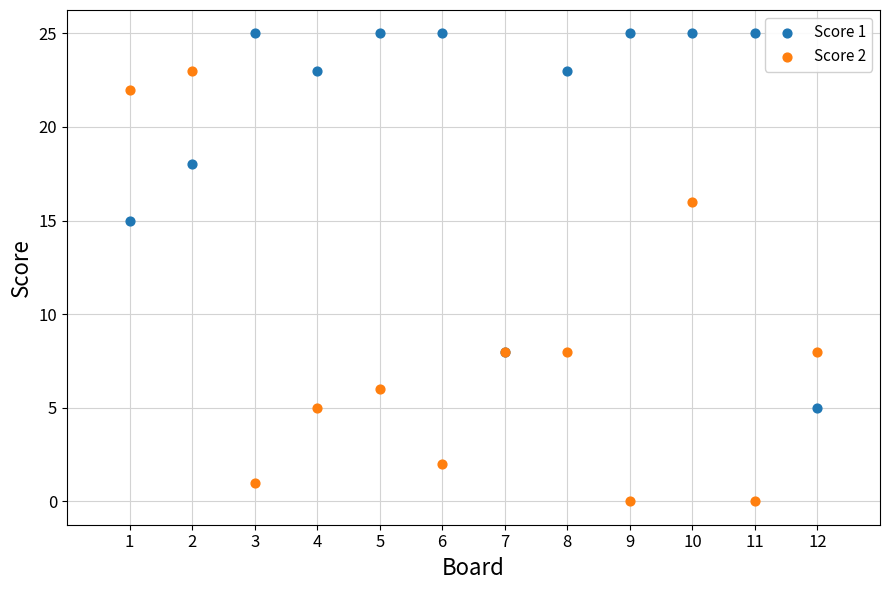

Which series contains the lowest Y value?

Score 2